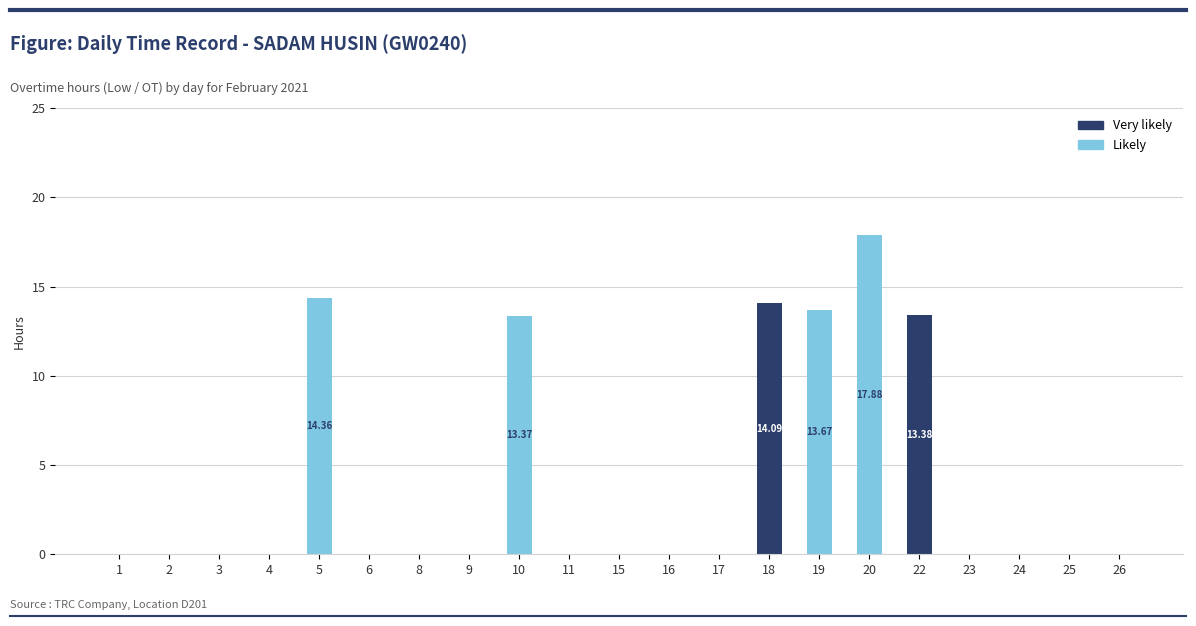

What is the sum of all Very likely values?

27.5